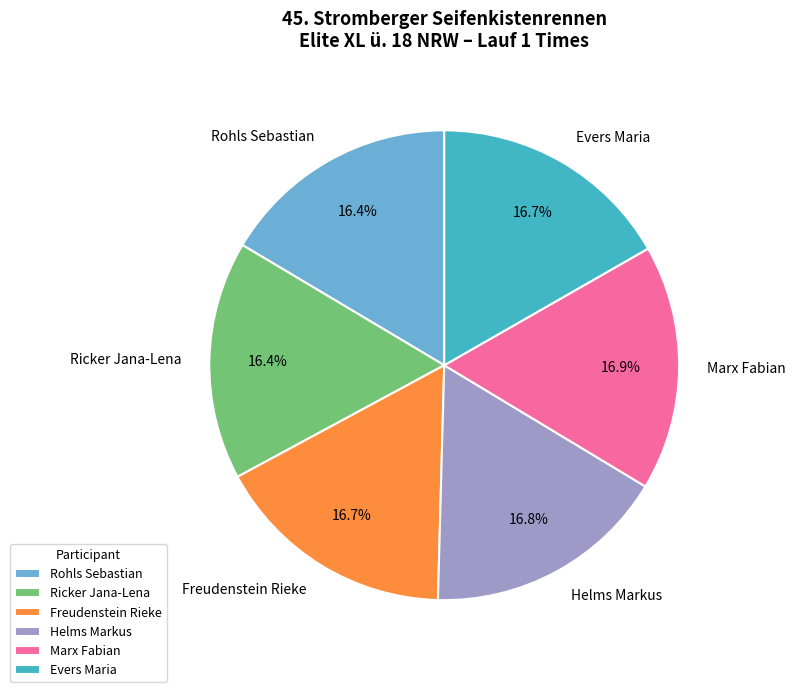

What portion of the pie excludes Ricker Jana-Lena?

83.6%